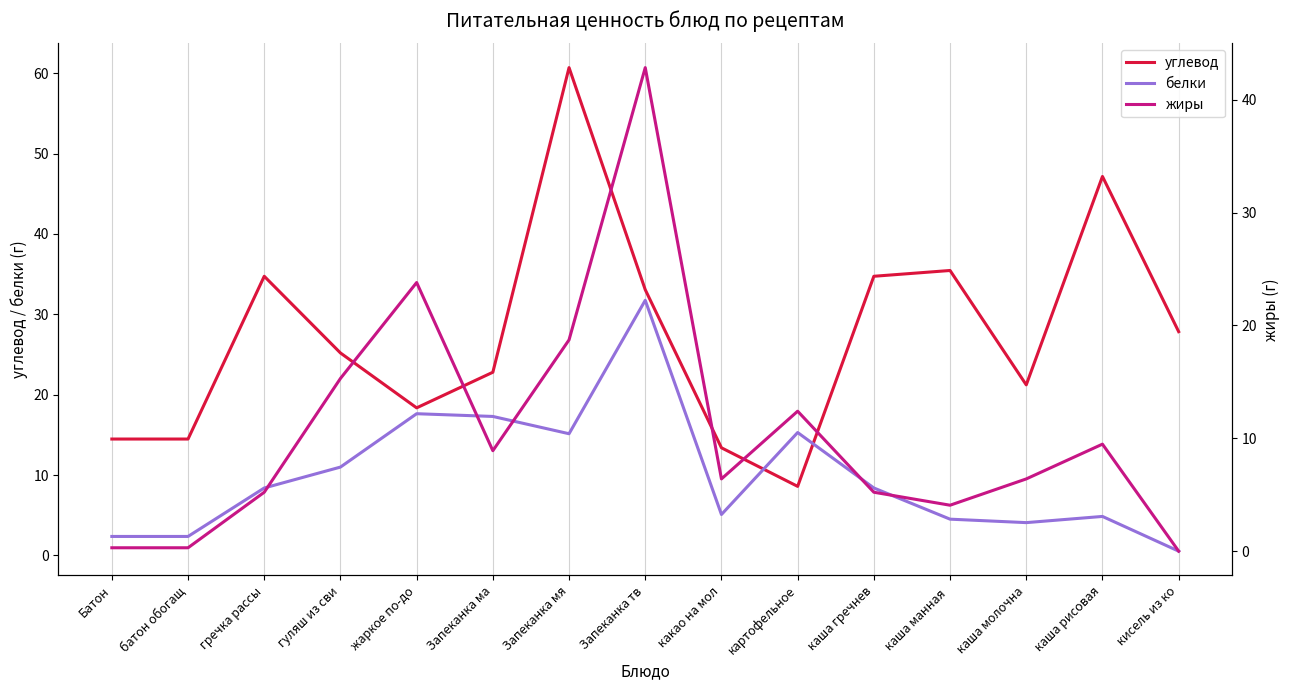

True or false: жиры and углевод cross at least once.

True